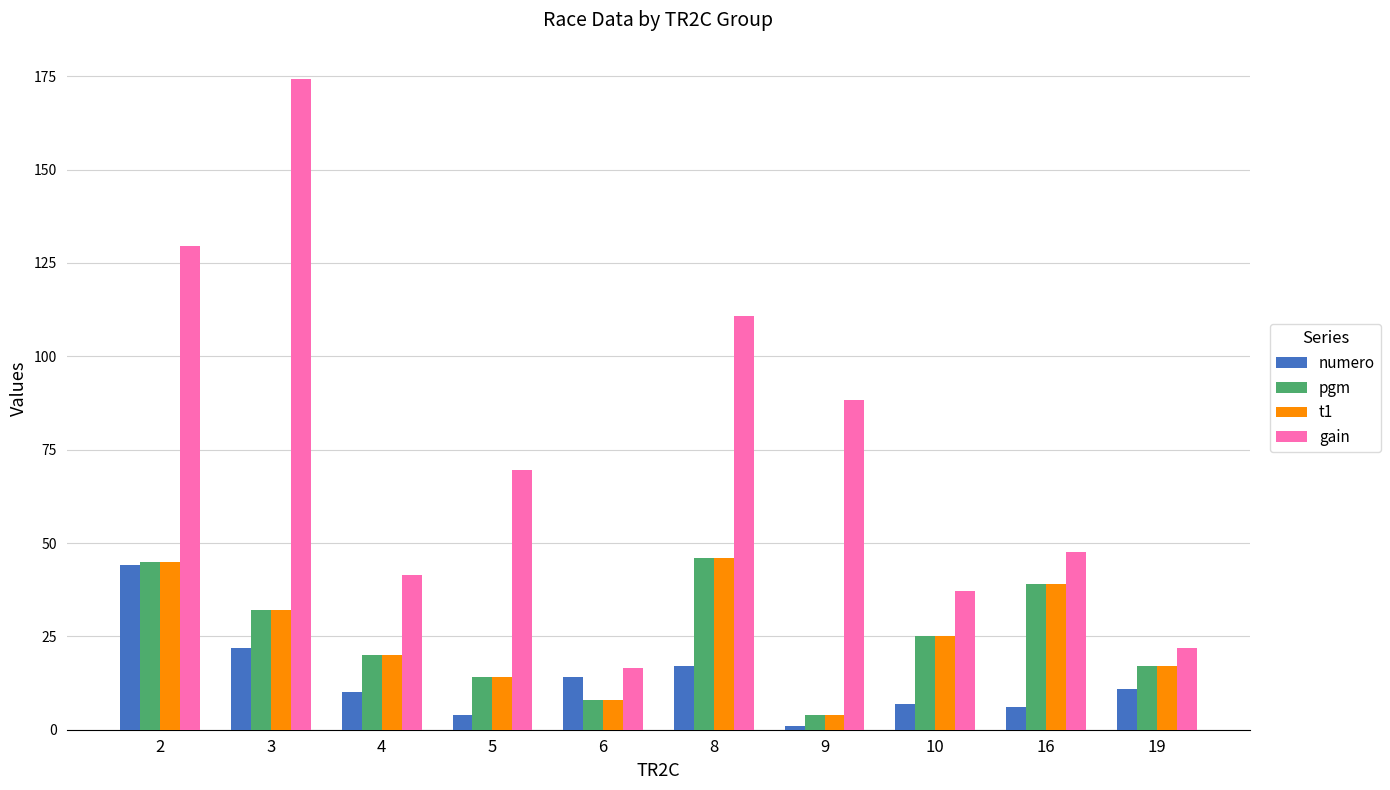

What is the difference between the pgm values at 8 and 3?

14.0